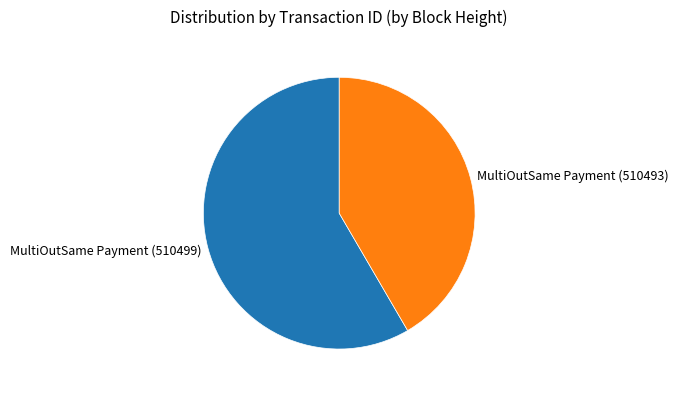

Between MultiOutSame Payment (510499) and MultiOutSame Payment (510493), which is larger?

MultiOutSame Payment (510499)